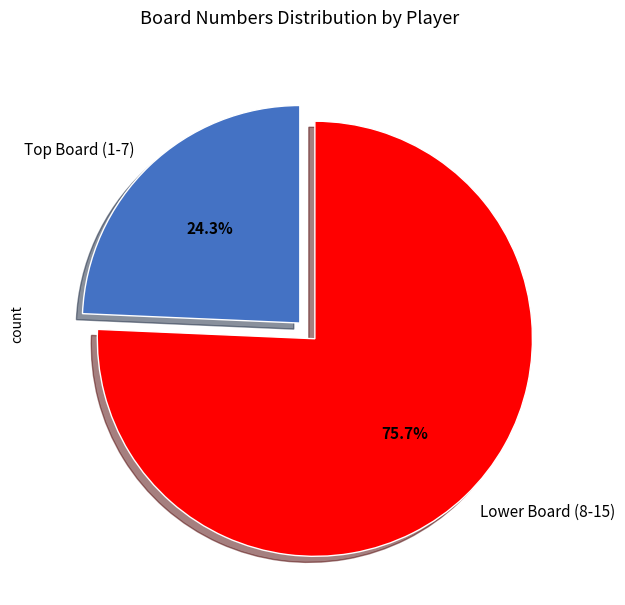

Rank the categories by value from lowest to highest.

Top Board (1-7), Lower Board (8-15)